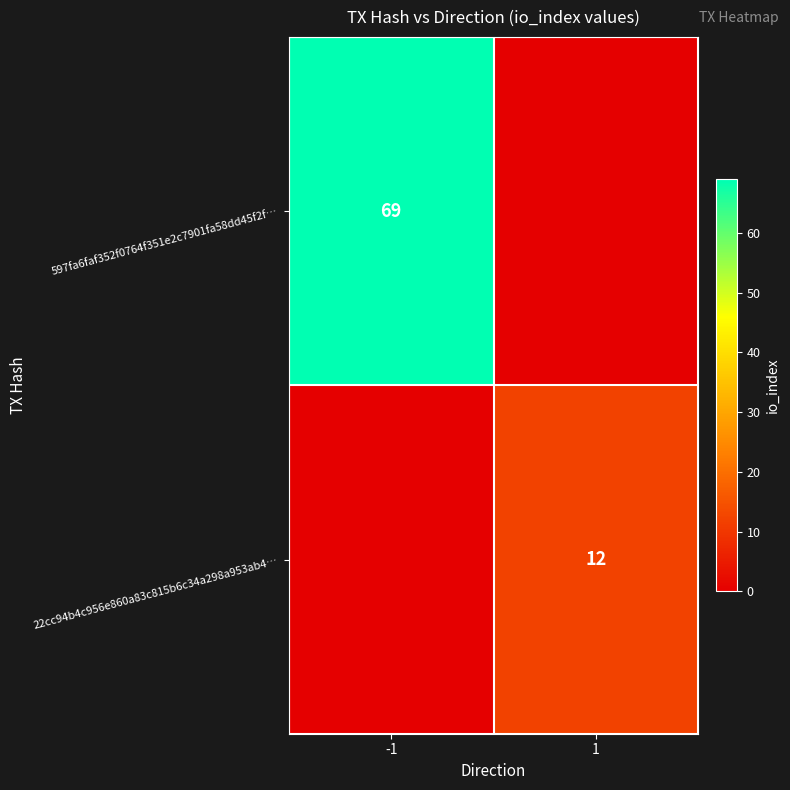

True or false: 597fa6faf352f0764f351e2c7901fa58dd45f2f… has a value of 20 at -1.

False